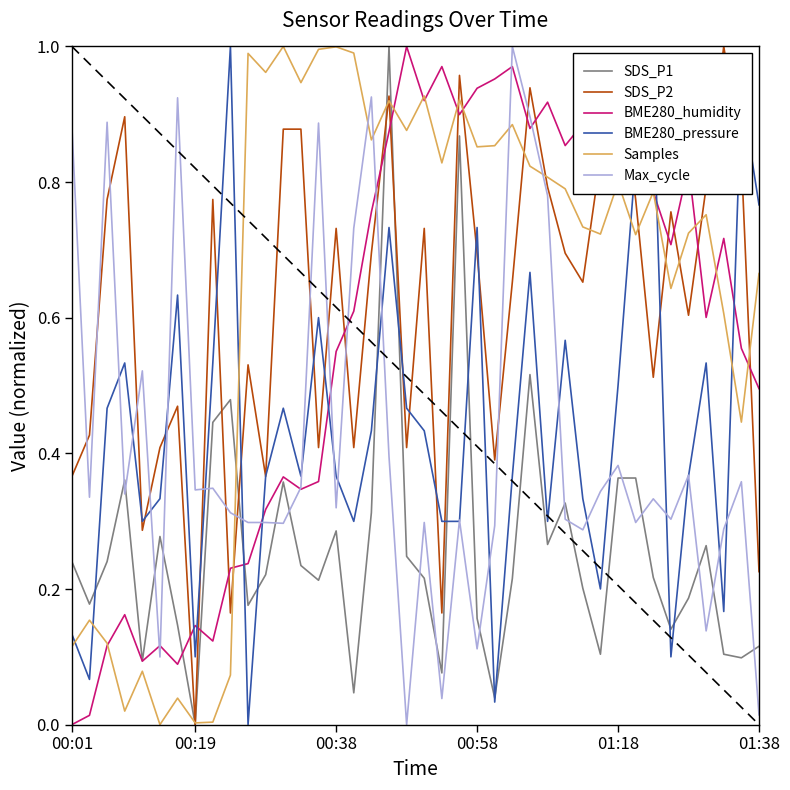

After their last crossing, which series has the higher values: BME280_humidity or BME280_pressure?

BME280_pressure